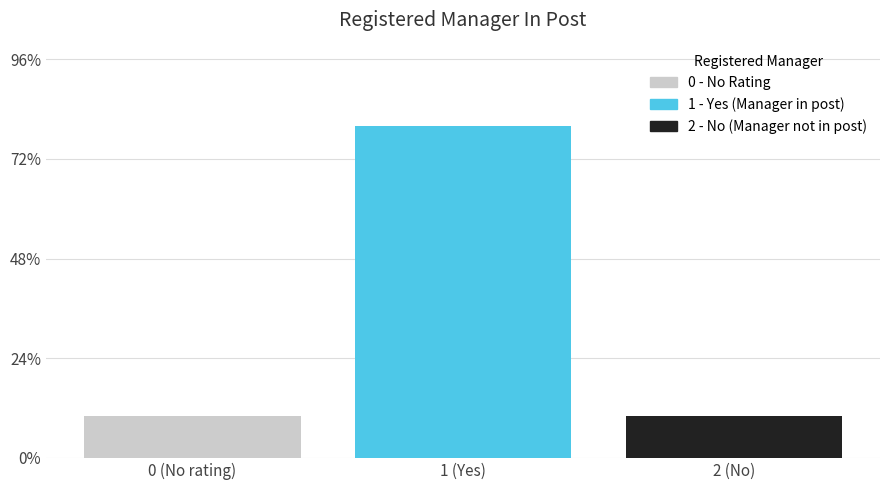

Reading left to right, list all the values displayed in this chart.

0 (No rating)=10	1 (Yes)=80	2 (No)=10